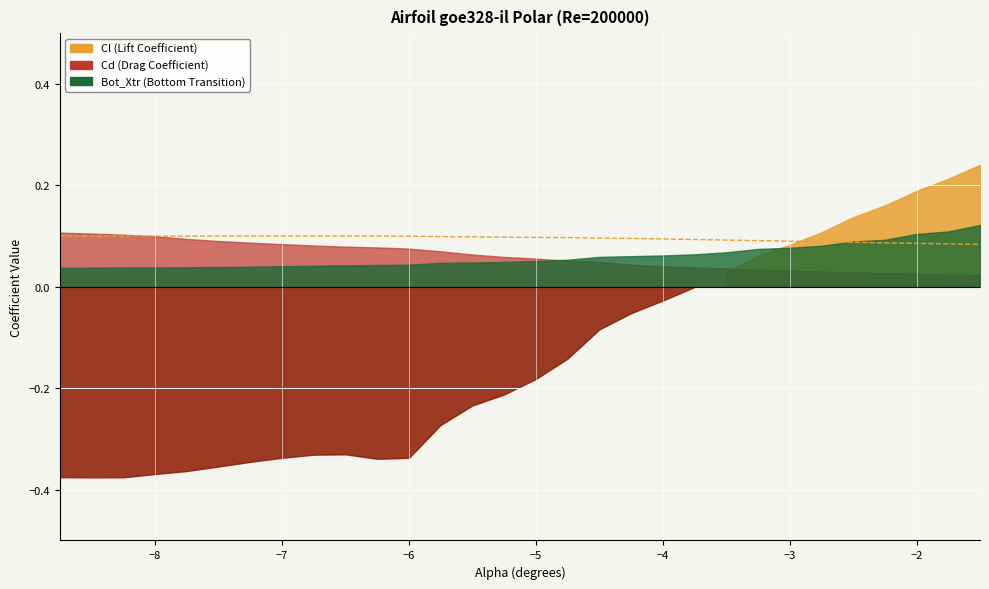

Count the number of categories in the chart.

30